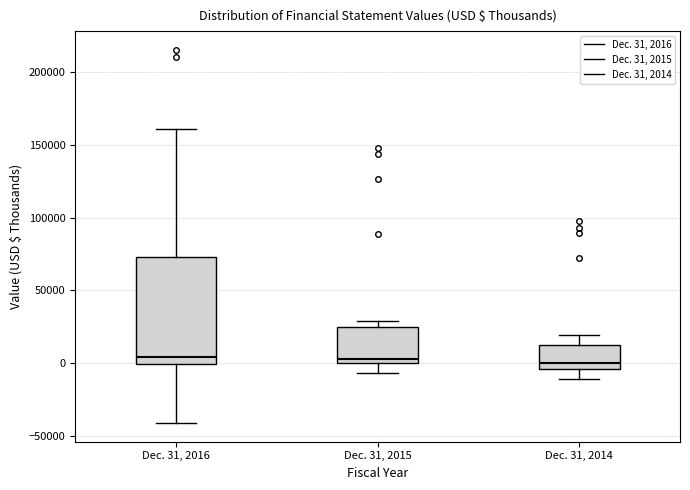

Where does the upper whisker of the box for Dec. 31, 2016 end on the y-axis? The values are not printed on the chart, so give them approximately, as read against the axis.

160000